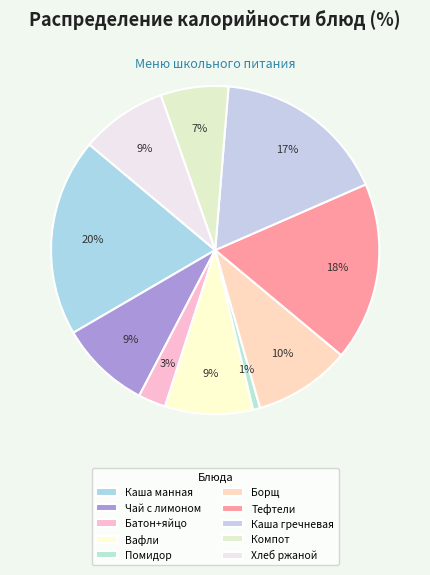

Count the number of slices in the pie.

10